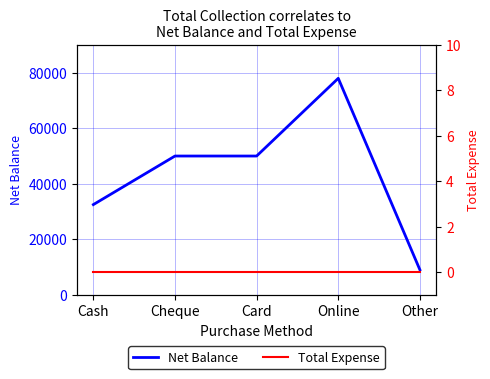

What is the label of the 3rd point from the left?

Card